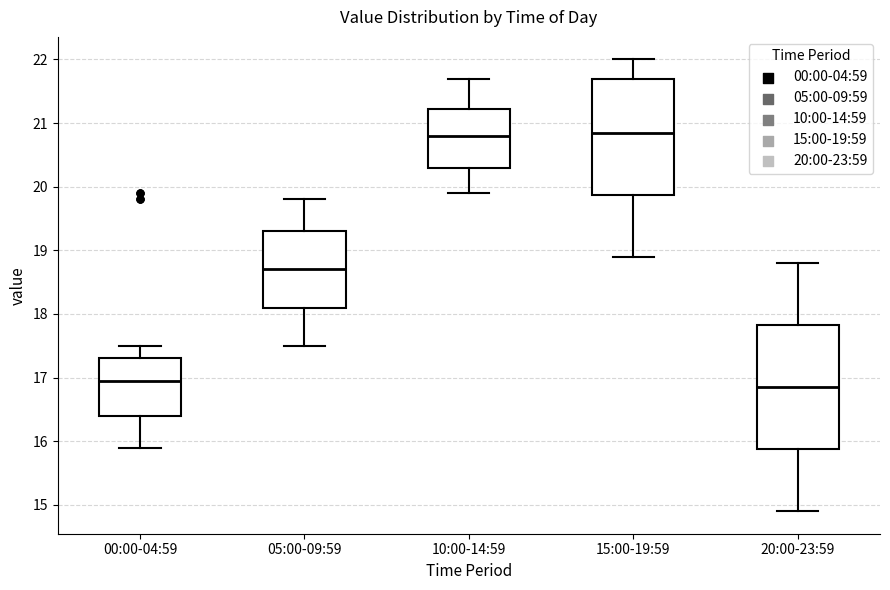

Comparing the boxes themselves (not the whiskers), which one is the tallest?

20:00-23:59